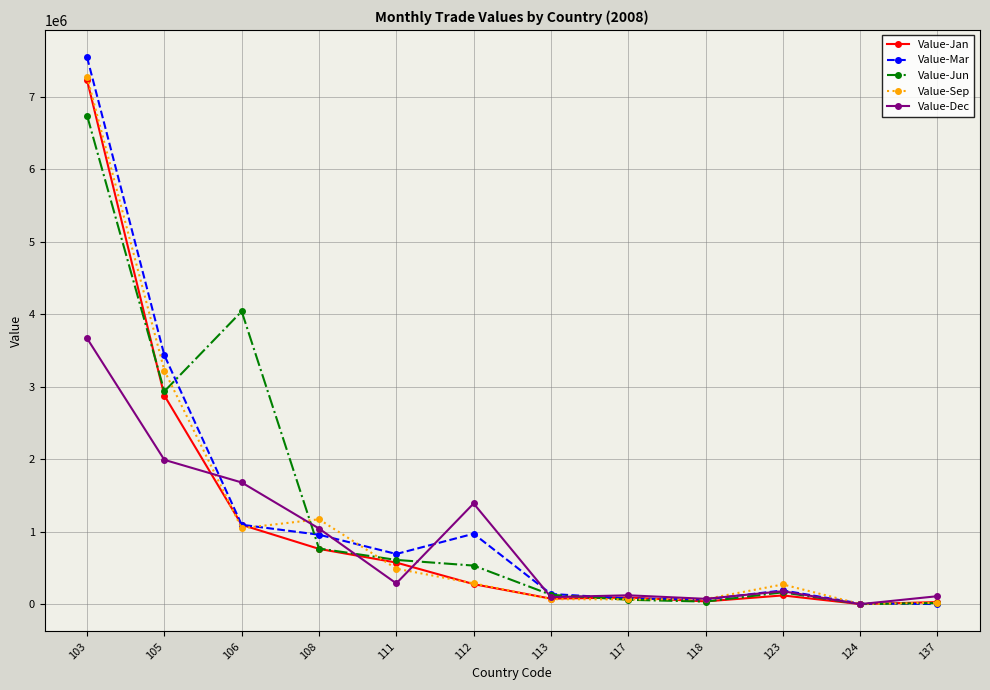

What value does the Value-Mar series have at 105, to the nearest 100?

3434900